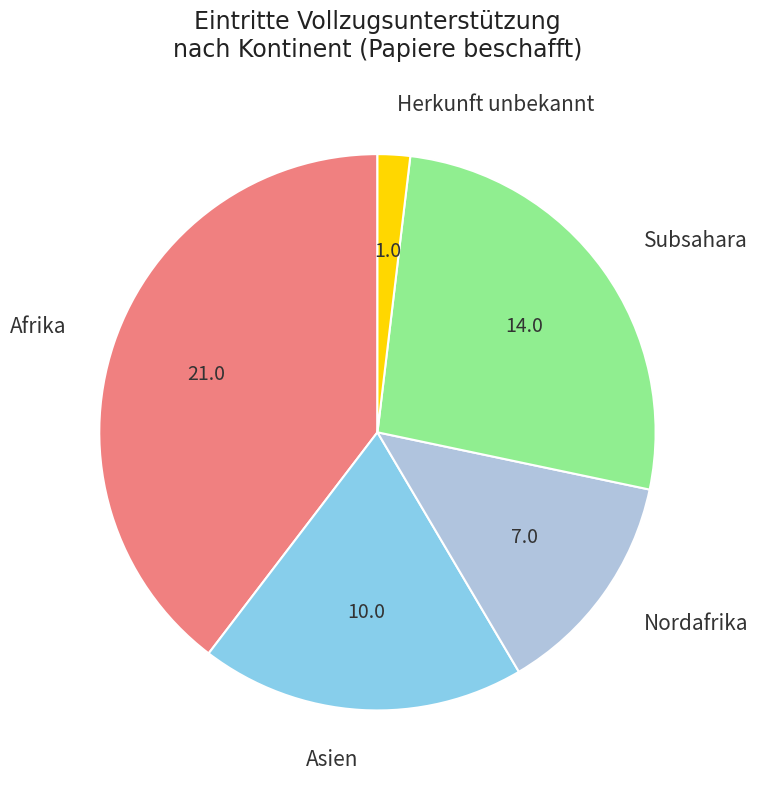

Between Nordafrika and Herkunft unbekannt, which is larger?

Nordafrika